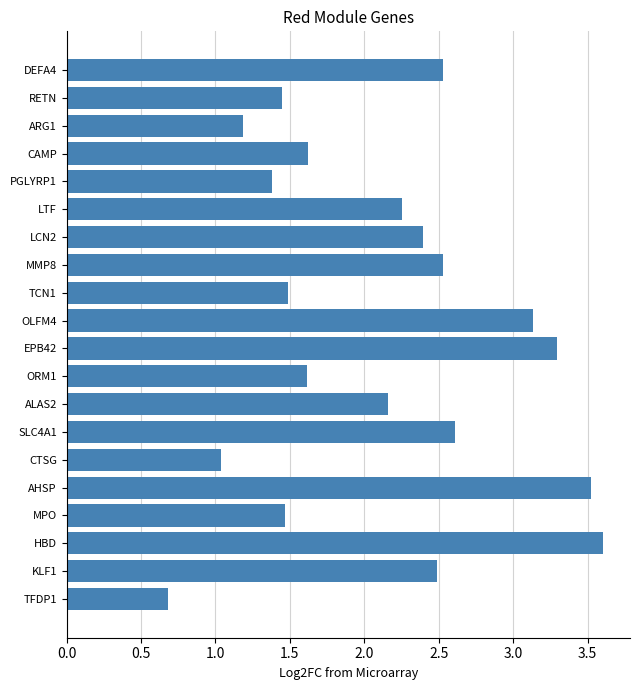

True or false: the data shows 0.5 at ALAS2.

False